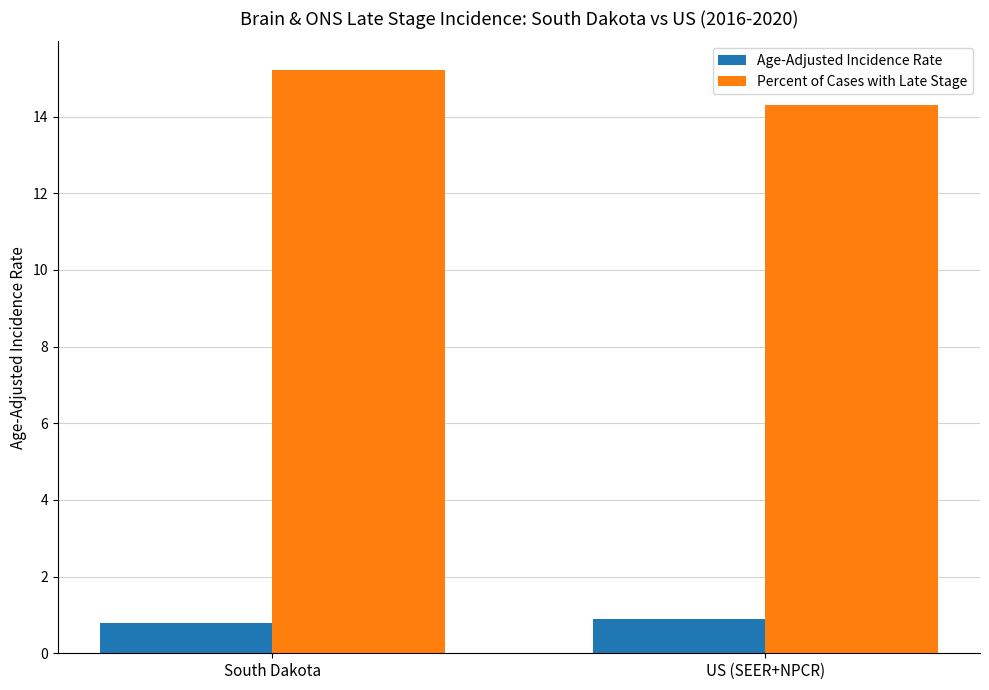

True or false: Percent of Cases with Late Stage has a value of 14.3 at US (SEER+NPCR).

True